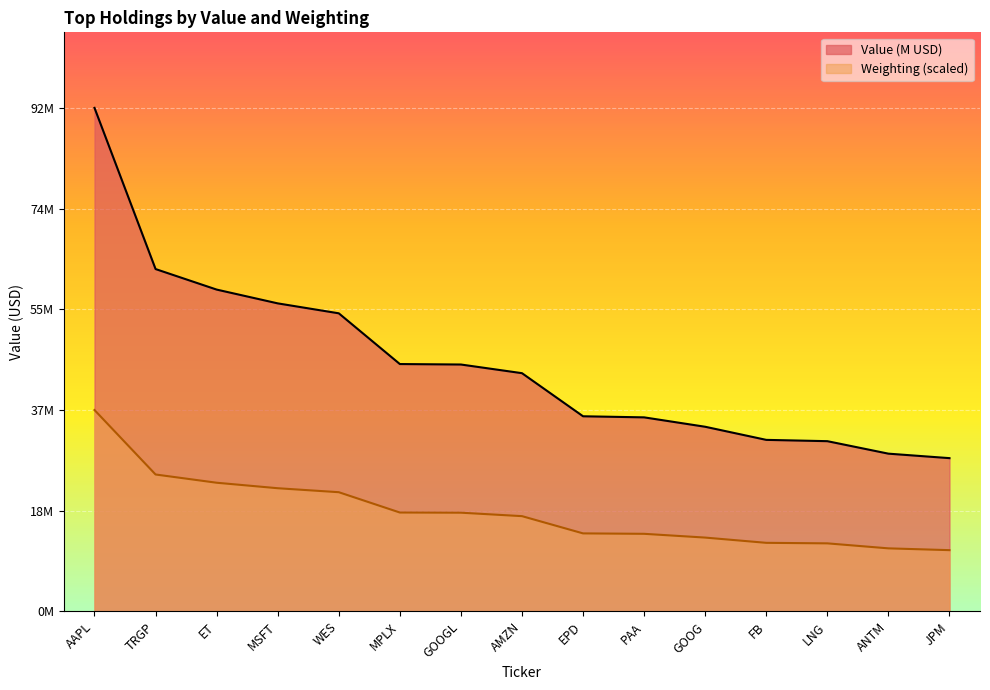

The Weighting series shows 23.7 at ET. True or false?

True